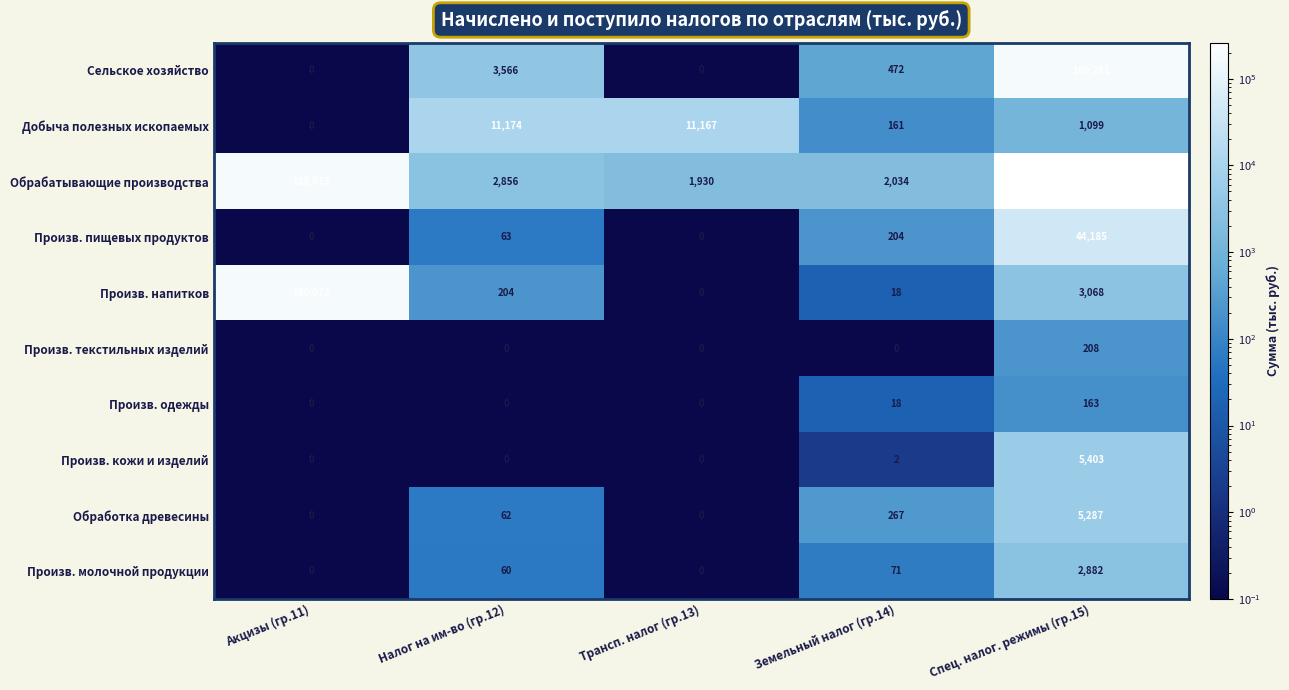

Which series has the largest total across all categories?

Обрабатывающие производства